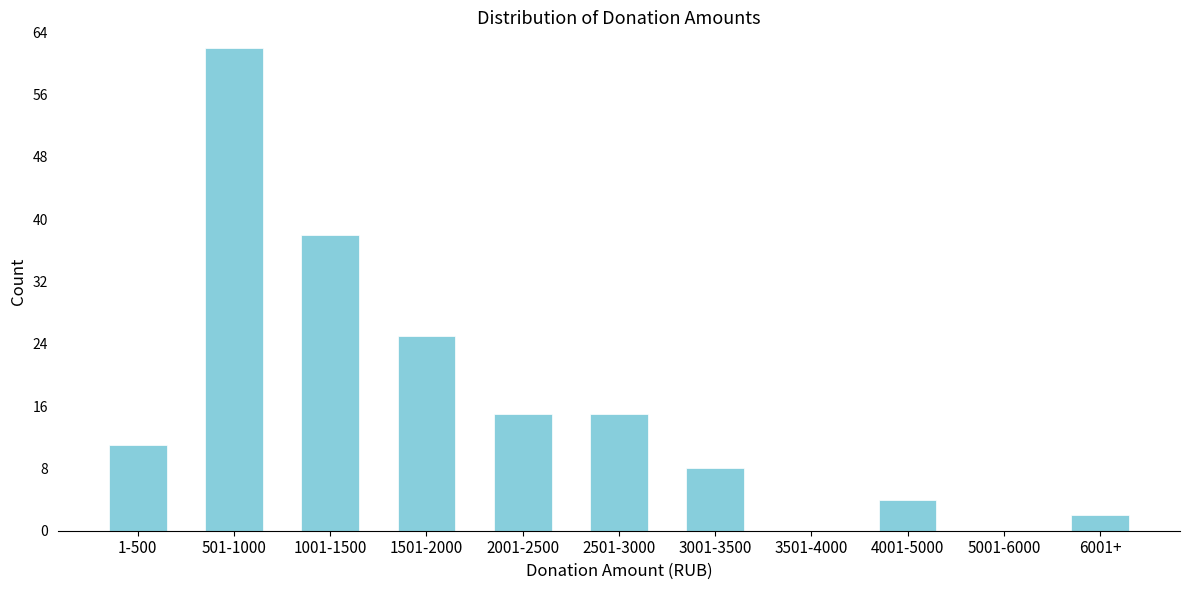

Reading left to right, extract all data points from this chart.

1-500=11	501-1000=62	1001-1500=38	1501-2000=25	2001-2500=15	2501-3000=15	3001-3500=8	3501-4000=0	4001-5000=4	5001-6000=0	6001+=2